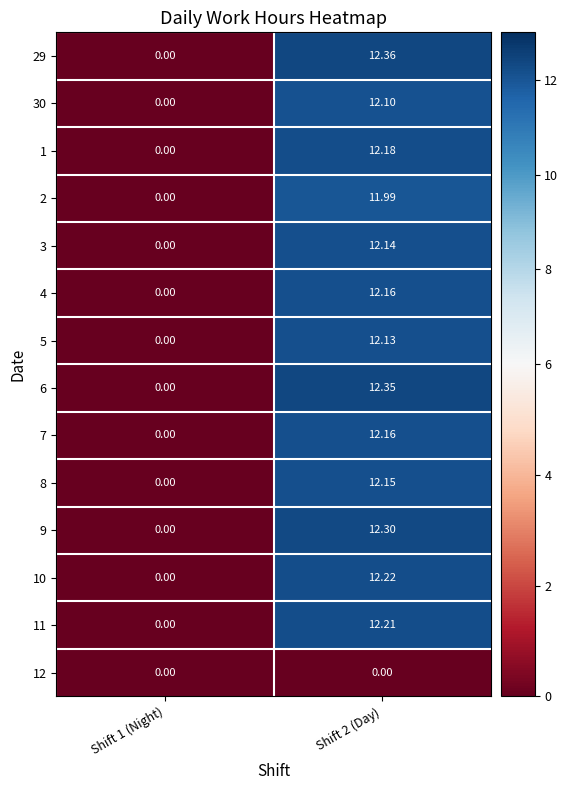

Is the value of 10 at Shift 2 (Day) greater than the value of 1 at Shift 2 (Day)?

Yes